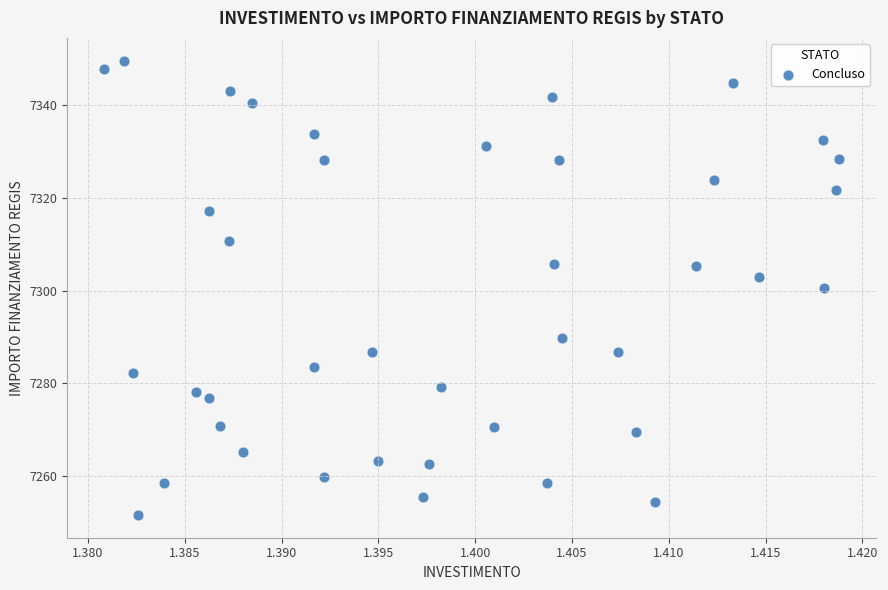

What is the range of Y values (max minus min)?

98.1